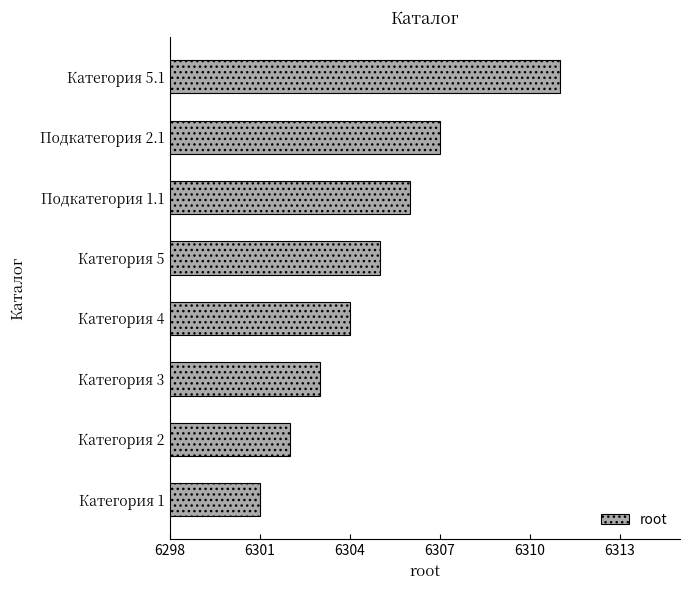

Approximately how many times larger is the value at Категория 5 compared to Подкатегория 2.1?

1.0